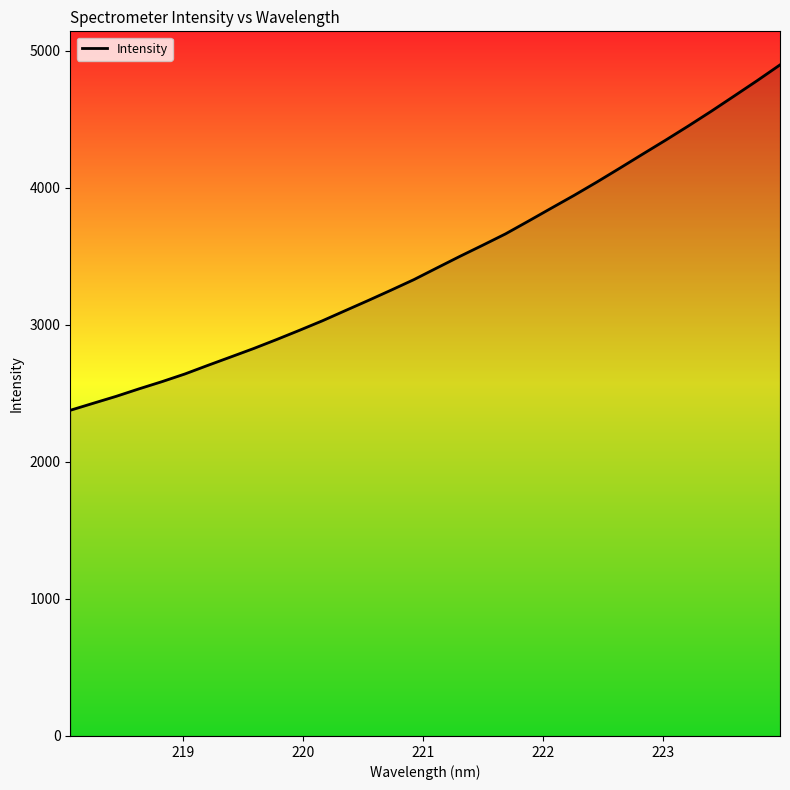

What is the minimum value shown in the chart?

2376.9